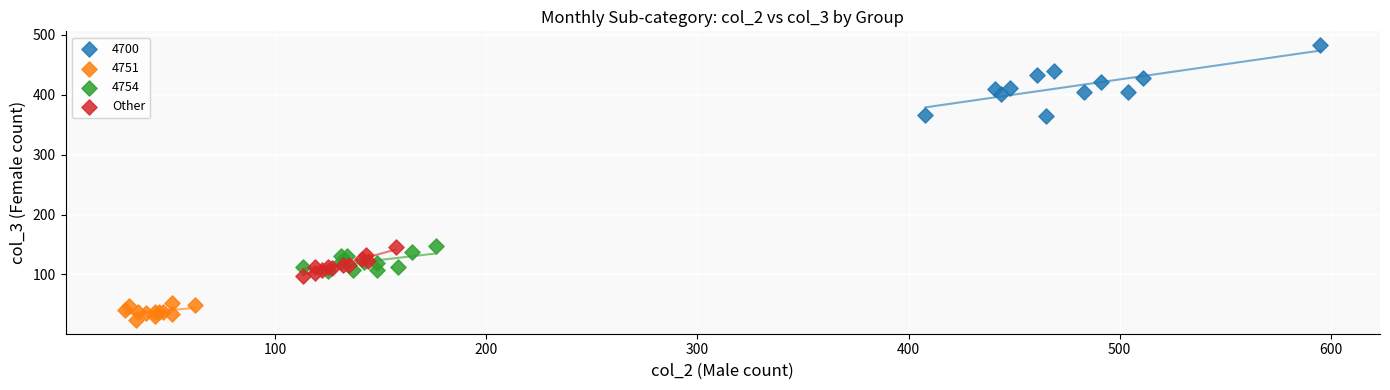

Which series contains the highest Y value?

4700